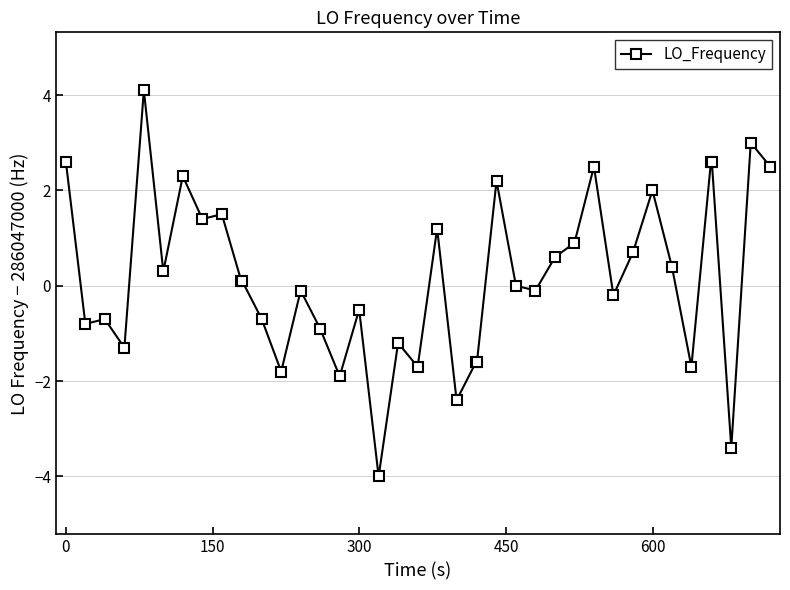

Reading left to right, transcribe all the data shown in this chart.

2.6	-0.8	-0.7	-1.3	4.1	0.3	2.3	1.4	1.5	0.1	0.1	-0.7	-1.8	-0.1	-0.9	-1.9	-0.5	-4.0	-1.2	-1.7	1.2	-2.4	-1.6	-1.6	2.2	0.0	-0.1	0.6	0.9	2.5	-0.2	0.7	2.0	0.4	-1.7	2.6	2.6	-3.4	3.0	2.5